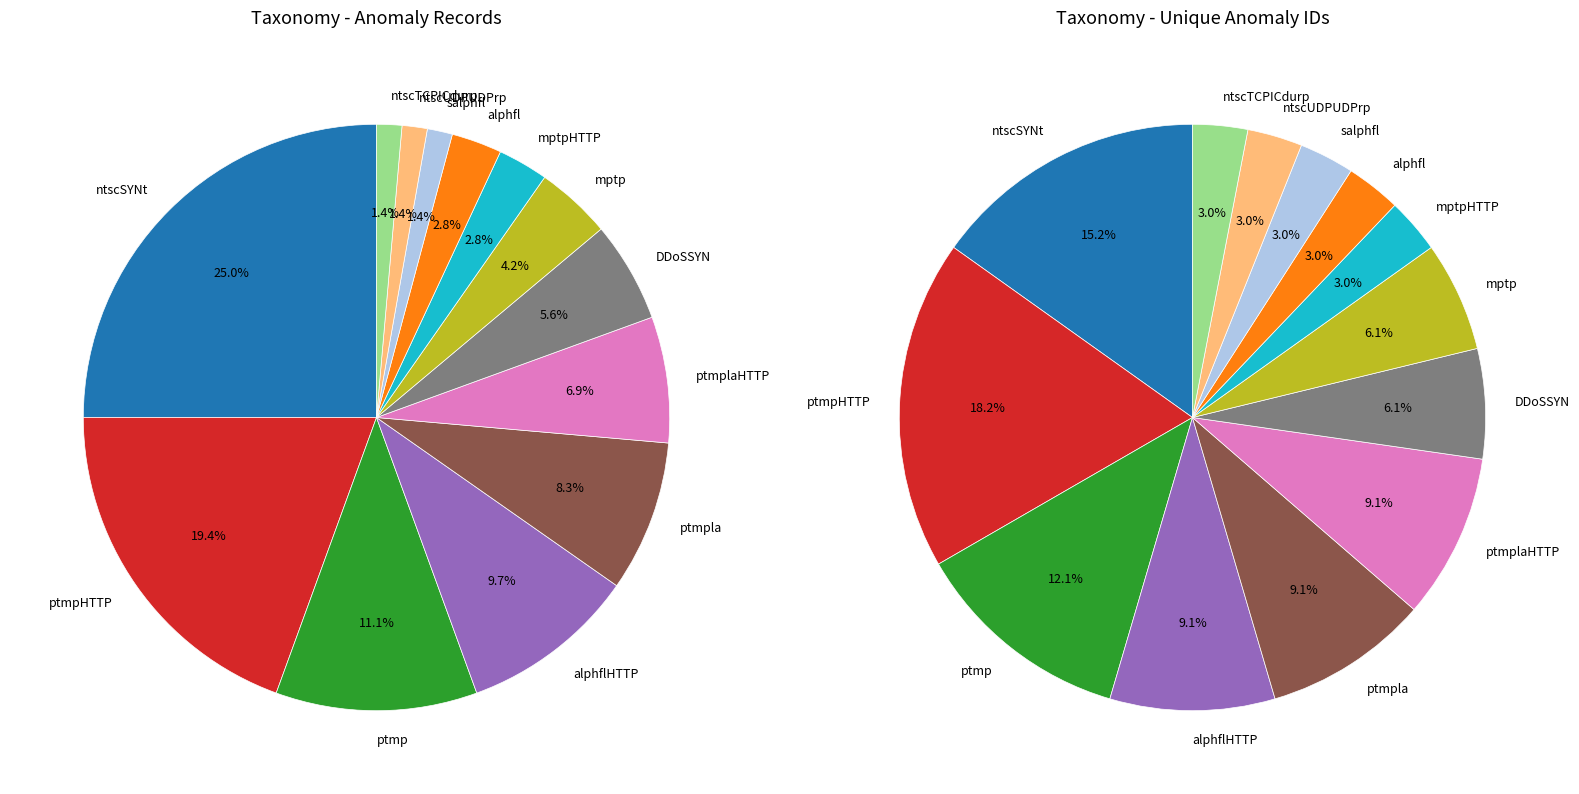

Rank the categories by value from lowest to highest.

salphfl, ntscUDPUDPrp, ntscTCPICdurp, mptpHTTP, alphfl, mptp, DDoSSYN, ptmplaHTTP, ptmpla, alphflHTTP, ptmp, ptmpHTTP, ntscSYNt